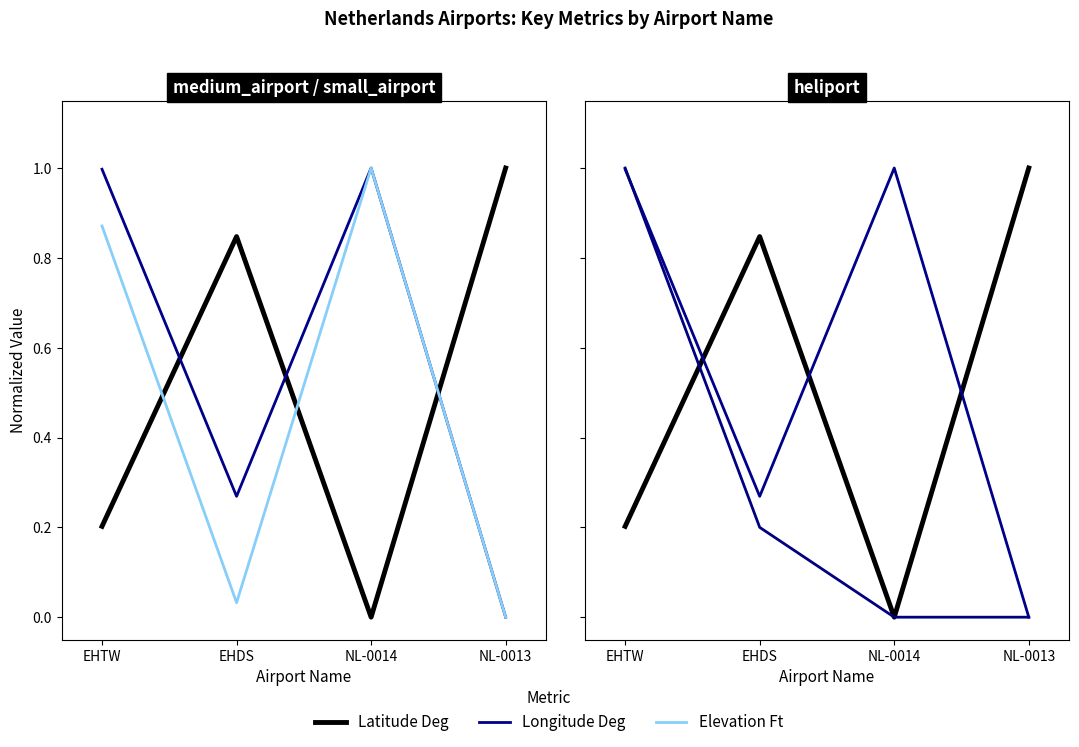

What is the value of the Longitude Deg point at the 2nd from the left?

0.3